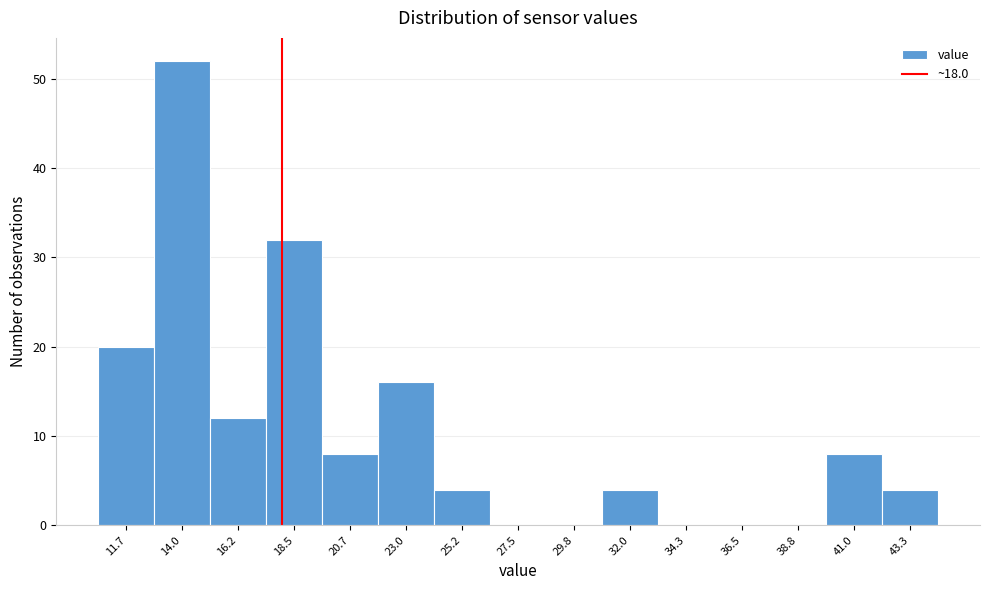

Reading left to right, transcribe this chart: for each bar, give the range it covers on the x-axis and its height. Neither the bar edges nor the heights are printed on the chart, so give them approximately, as read against the axes.

10.5 to 13.0: 20
13.0 to 15.0: 52
15.0 to 17.5: 12
17.5 to 19.5: 32
19.5 to 22.0: 8
22.0 to 24.0: 16
24.0 to 26.5: 4
26.5 to 28.5: 0
28.5 to 31.0: 0
31.0 to 33.0: 4
33.0 to 35.5: 0
35.5 to 37.5: 0
37.5 to 40.0: 0
40.0 to 42.0: 8
42.0 to 44.5: 4